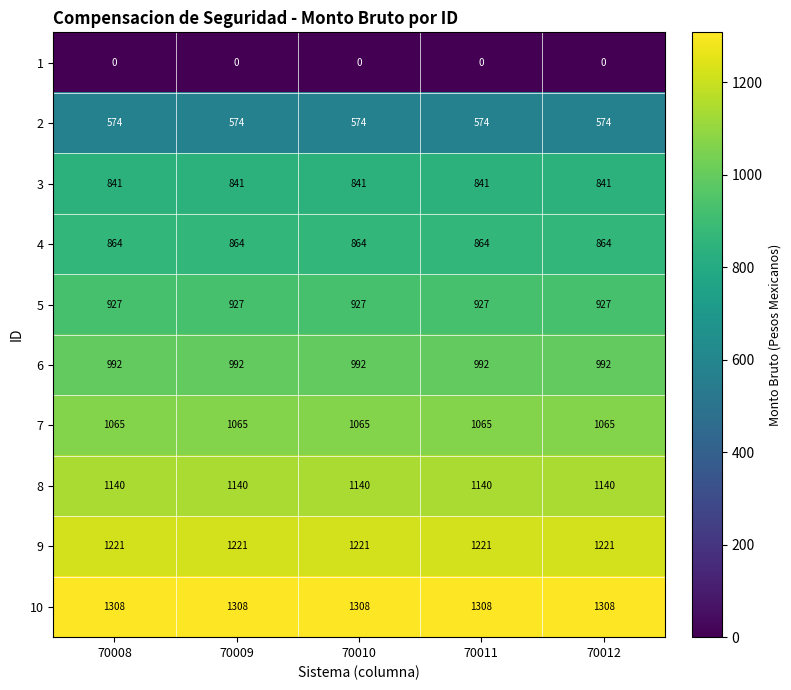

What is the spread (max minus min) of values at 70009?

1308